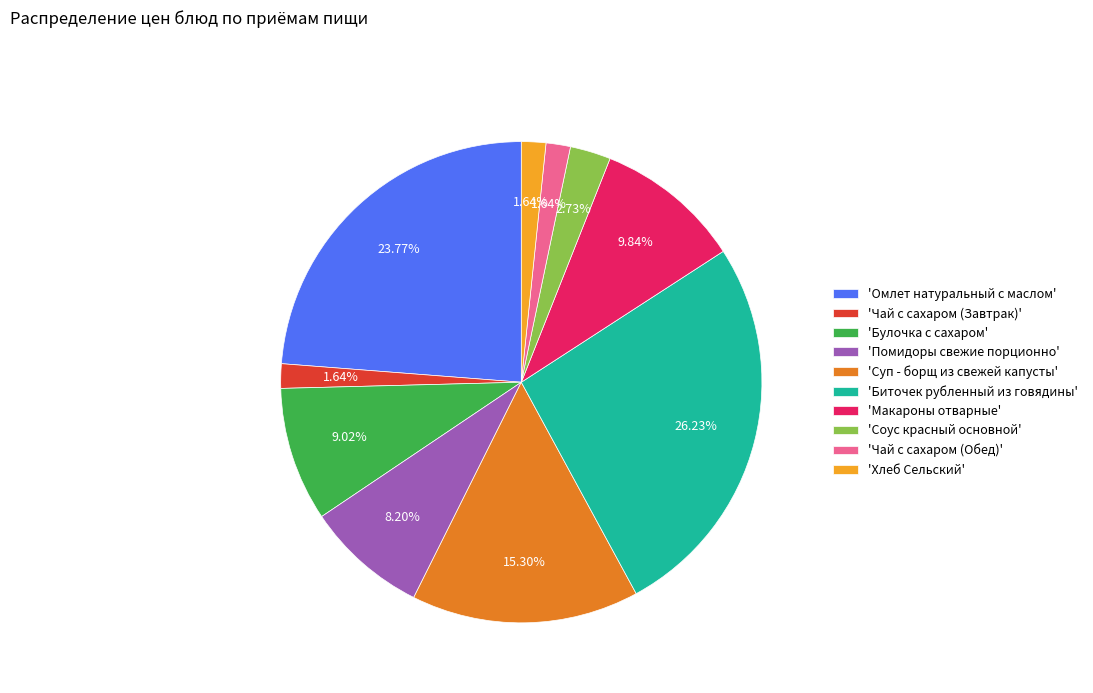

Combined, do 'Макароны отварные' and 'Суп - борщ из свежей капусты' account for over 50%?

No